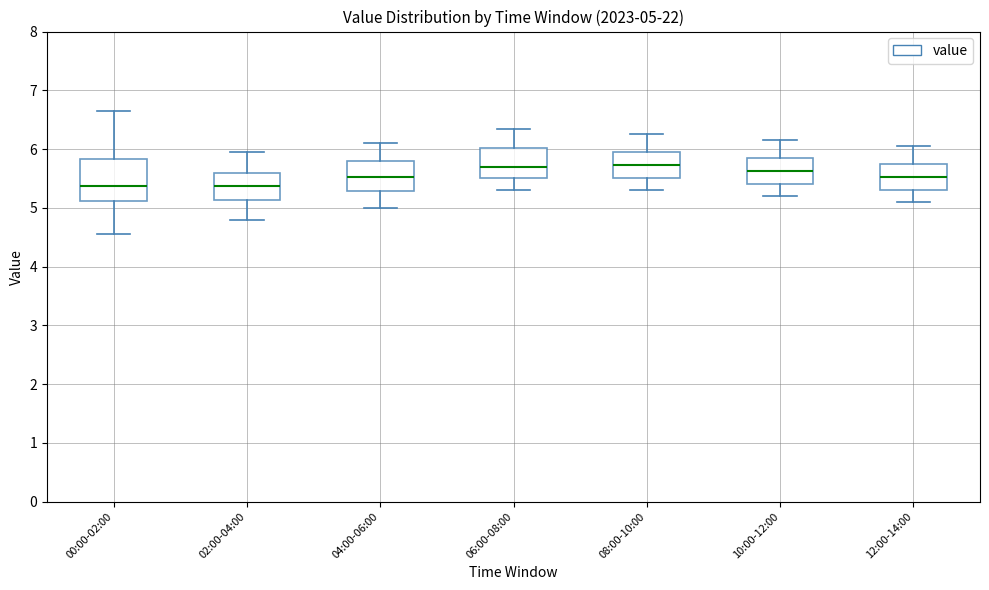

Which box is the tallest, from its lower edge to its upper edge?

00:00-02:00